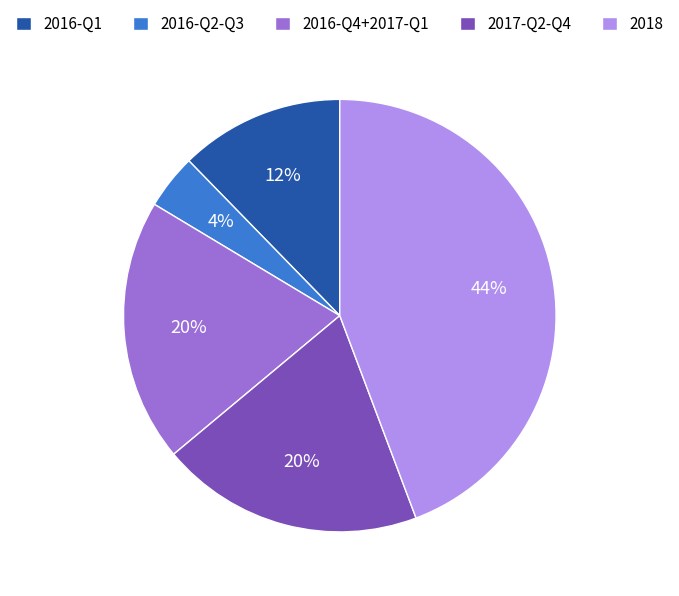

Approximately how many times larger is the value at 2016-Q1 compared to 2017-Q2-Q4?

0.6